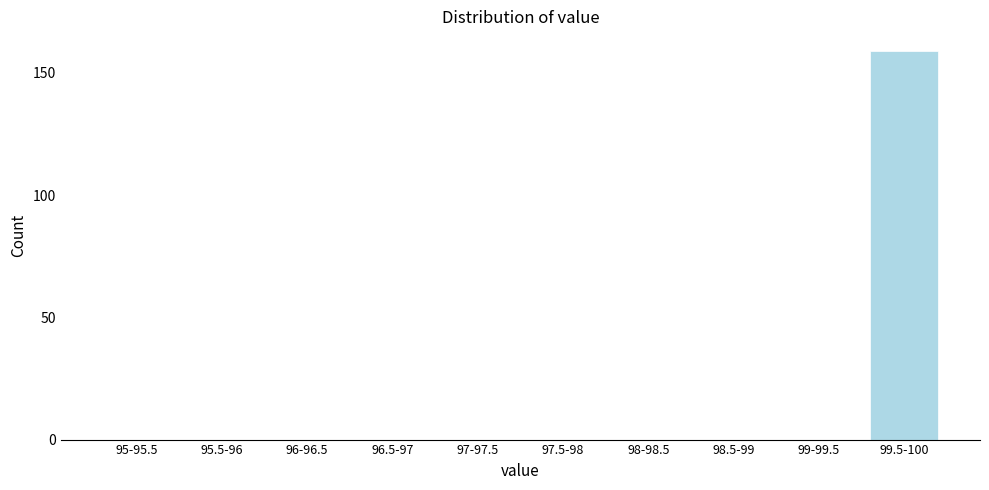

Reading right to left, transcribe all the data shown in this chart.

99.5-100=159	99-99.5=0	98.5-99=0	98-98.5=0	97.5-98=0	97-97.5=0	96.5-97=0	96-96.5=0	95.5-96=0	95-95.5=0